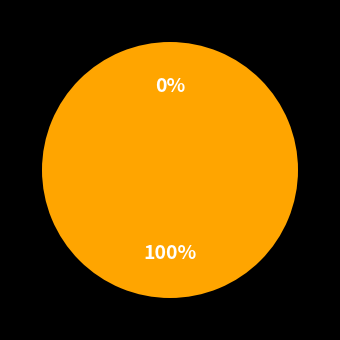

To the nearest percent, what is the average slice percentage?

50%